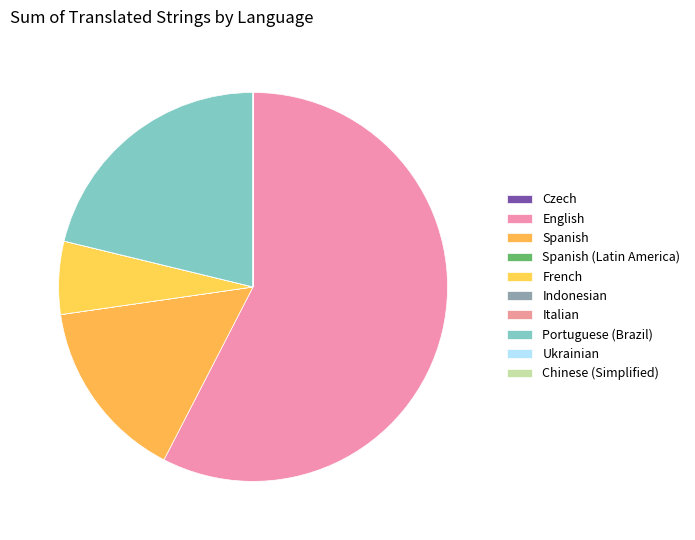

Which slice is the smallest?

Czech